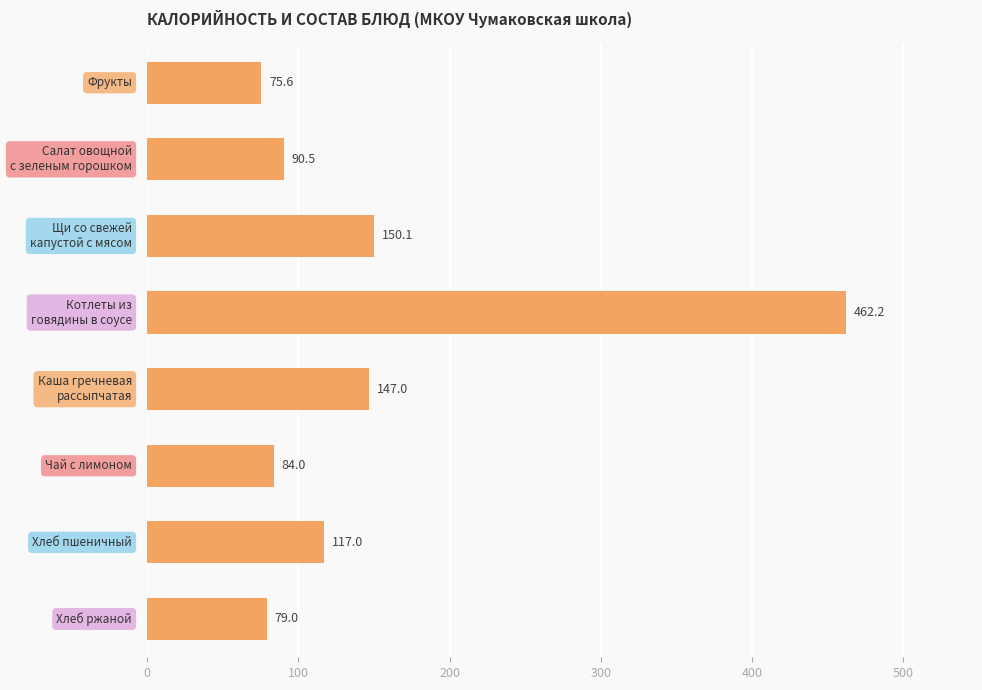

What is the value of the 8th bar from the top?

79.0